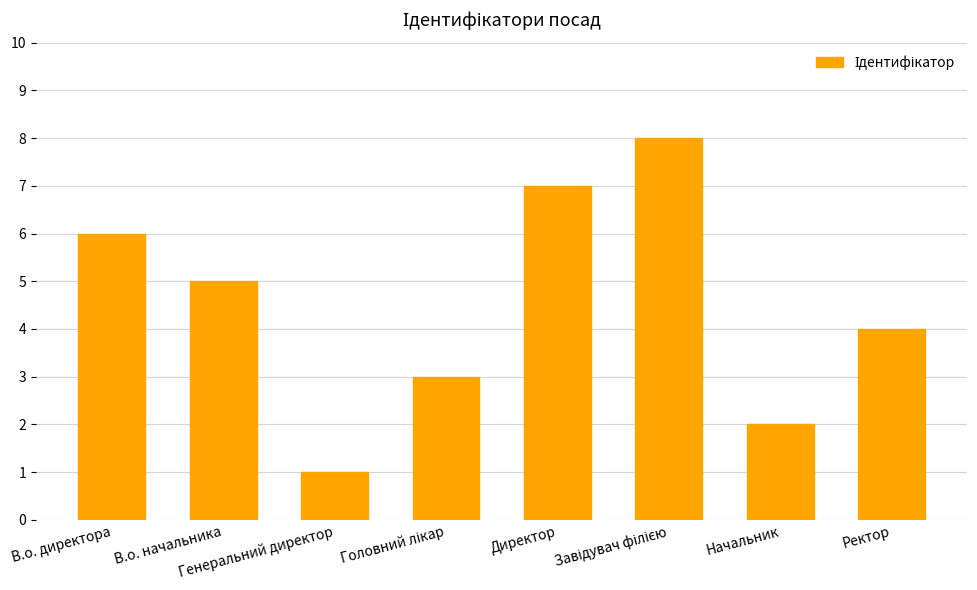

What is the value of the 6th bar from the left?

8